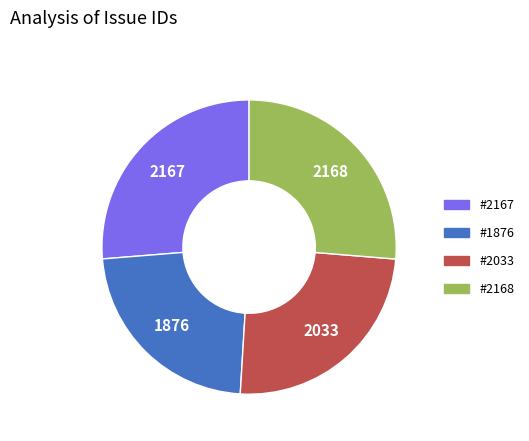

How many segments does this pie chart have?

4